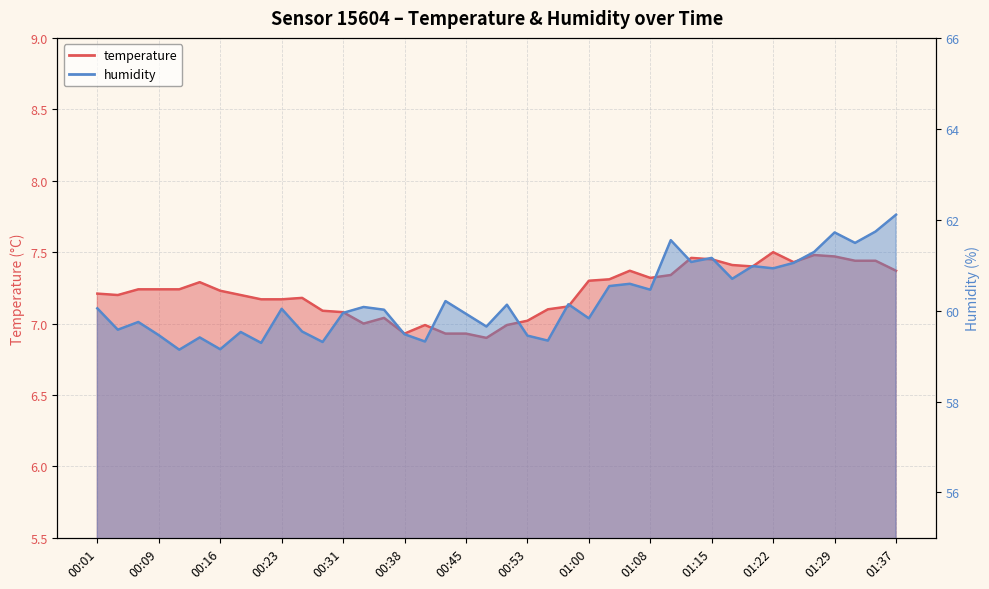

Reading left to right, extract all data points from this chart.

temperature: 7.2	7.2	7.2	7.2	7.2	7.3	7.2	7.2	7.2	7.2	7.2	7.1	7.1	7.0	7.0	6.9	7.0	6.9	6.9	6.9	7.0	7.0	7.1	7.1	7.3	7.3	7.4	7.3	7.3	7.5	7.5	7.4	7.4	7.5	7.4	7.5	7.5	7.4	7.4	7.4
humidity: 60.0	59.6	59.8	59.5	59.1	59.4	59.1	59.5	59.3	60.0	59.5	59.3	60.0	60.1	60.0	59.5	59.3	60.2	59.9	59.6	60.1	59.5	59.3	60.1	59.8	60.5	60.6	60.5	61.5	61.1	61.2	60.7	61.0	60.9	61.0	61.3	61.7	61.5	61.7	62.1